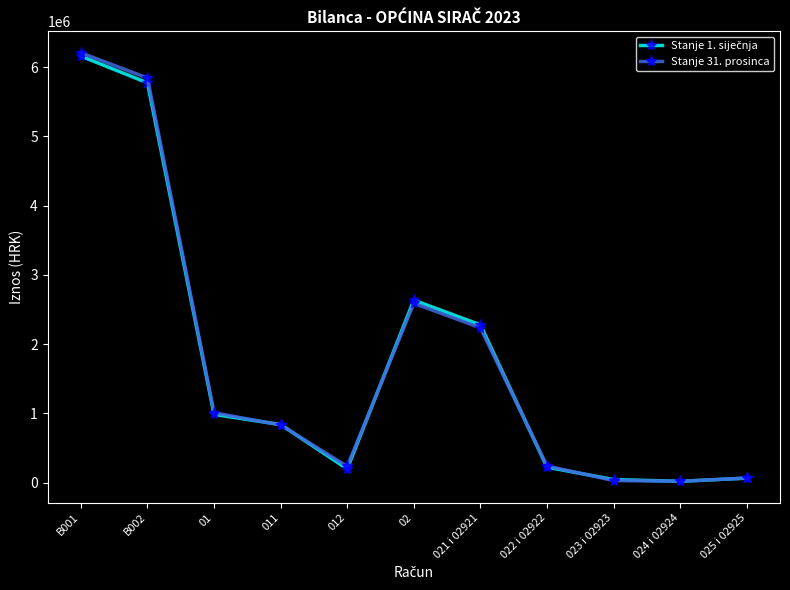

What is the spread (max minus min) of values at 021 i 02921?

43432.8